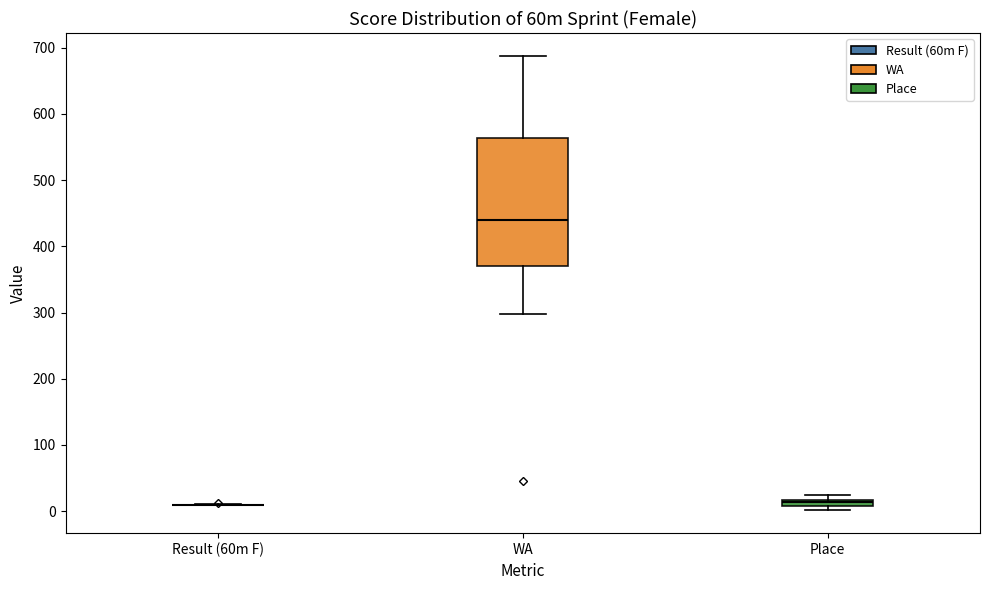

Where is the upper edge of the box for Place on the y-axis? The values are not printed on the chart, so give them approximately, as read against the axis.

20